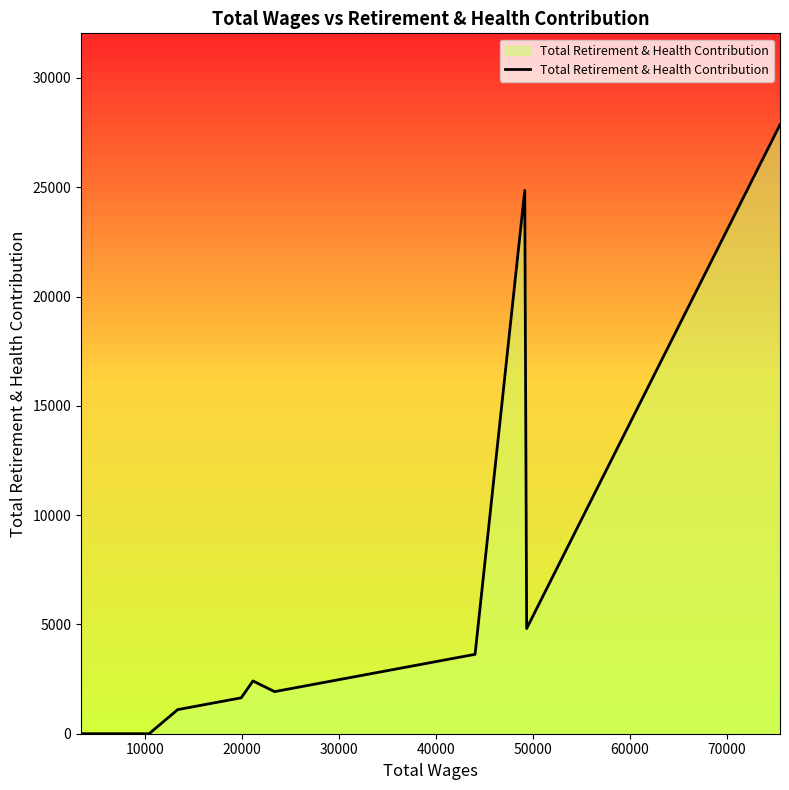

What is the maximum value shown in the chart?

27860